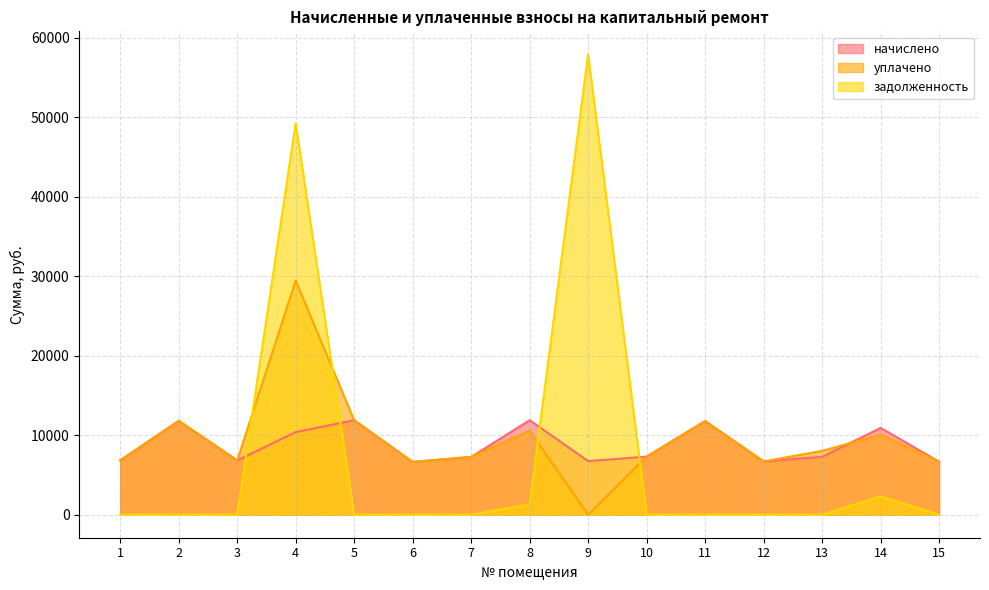

Reading right to left, list all the values displayed in this chart.

начислено: 15=6669.5	14=10917.2	13=7278.1	12=6706.8	11=11774.2	10=7303.0	9=6744.1	8=11885.9	7=7265.7	6=6632.3	5=11886.1	4=10381.5	3=6831.0	2=11799.0	1=6831.0
уплачено: 15=6669.5	14=10070.1	13=8028.2	12=6706.8	11=11774.2	10=7303.0	9=0.0	8=10565.3	7=7265.7	6=6632.3	5=11886.1	4=29426.9	3=6831.0	2=11799.0	1=6831.0
задолженность: 15=0.0	14=2317.7	13=0.0	12=0.0	11=0.0	10=0.0	9=57891.7	8=1320.7	7=0.0	6=0.0	5=0.0	4=49248.0	3=0.0	2=0.0	1=0.0